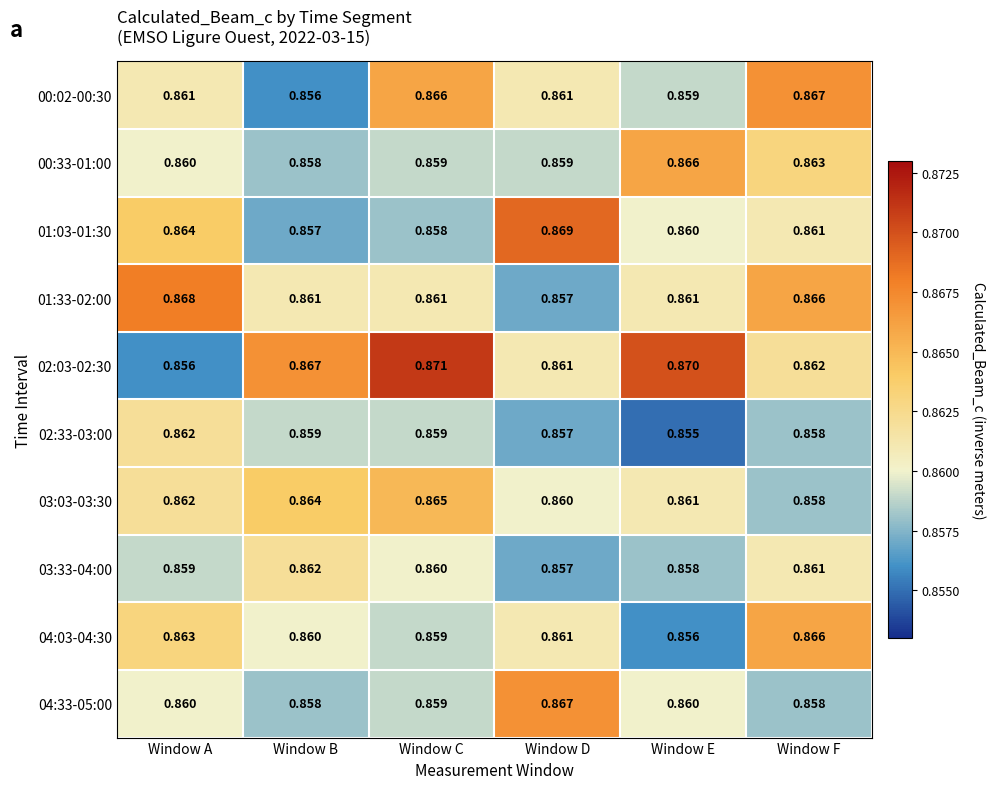

Which category has the lowest value across all series?

Window E